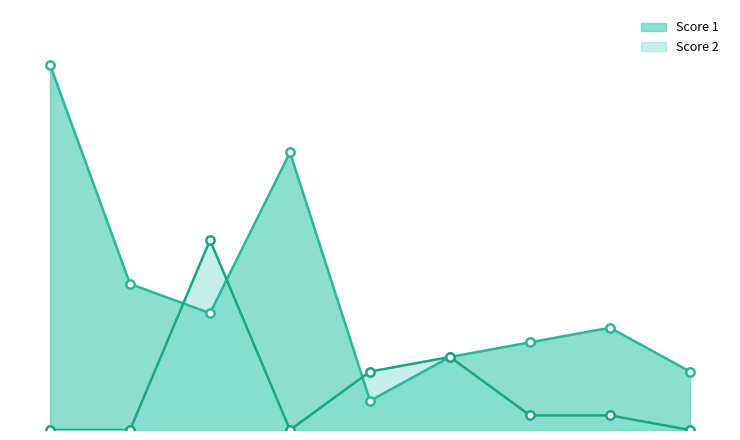

What is the difference between the maximum and minimum values in the Score 2 series?

13